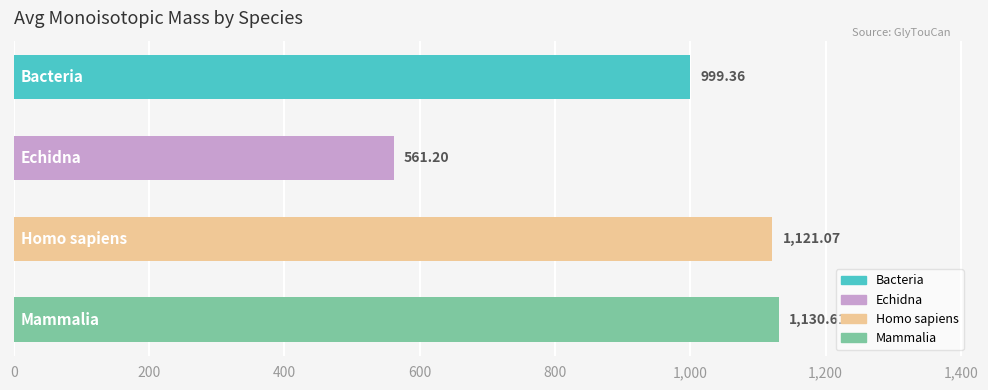

What is the maximum value shown in the chart?

1130.6